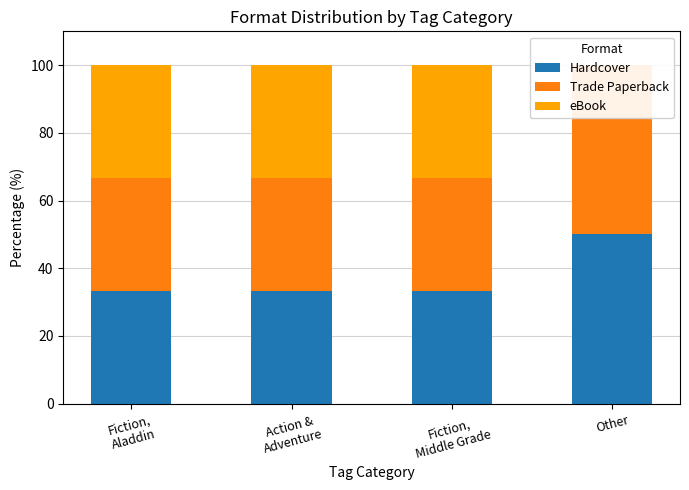

What is the sum of the eBook values at Other and Fiction,
Middle Grade?

33.3